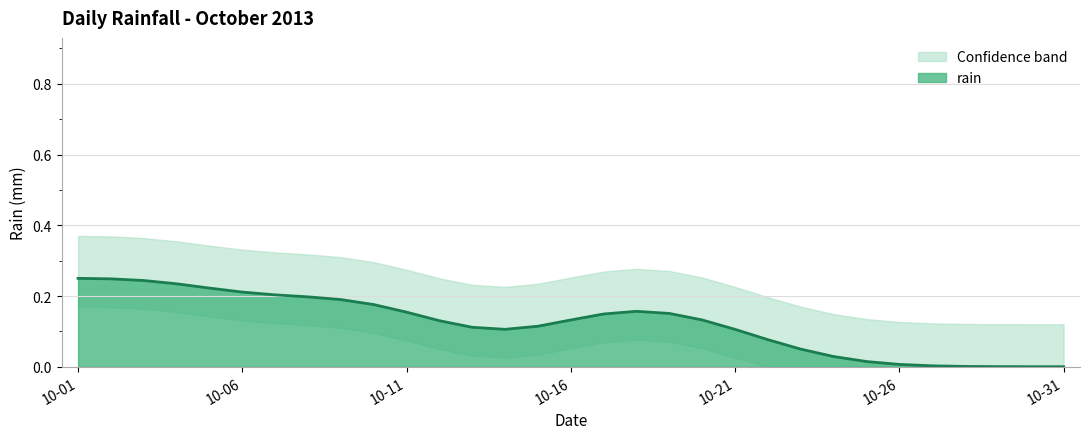

The rain series shows 0.0 at 10-11. True or false?

False